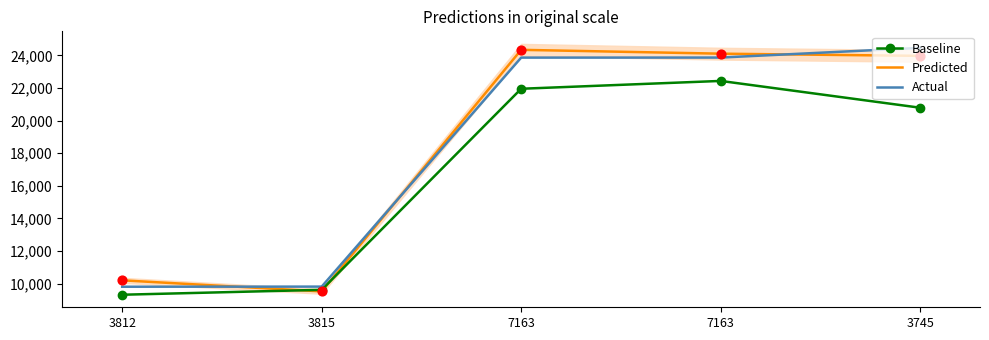

At which category is the sum across all series the highest?

7163